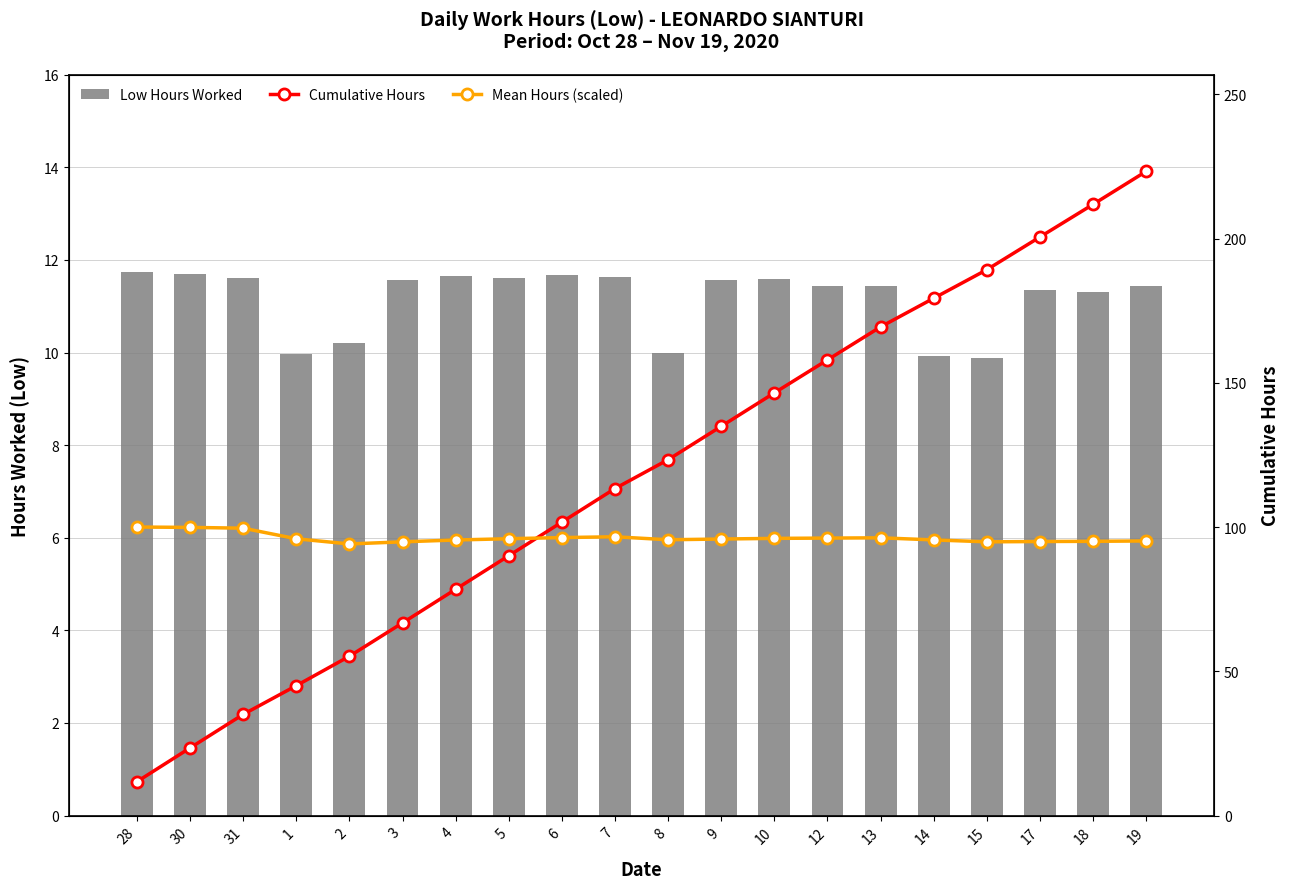

At which label does Mean Hours (scaled) first exceed 95?

28